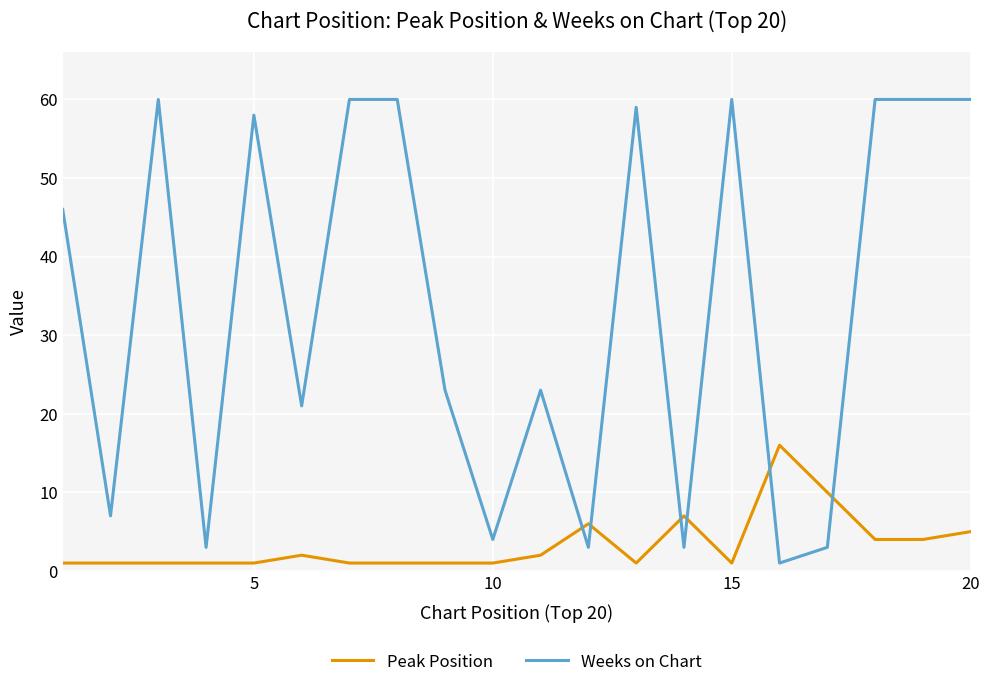

What is the difference between the maximum and minimum values in the Weeks on Chart series?

59